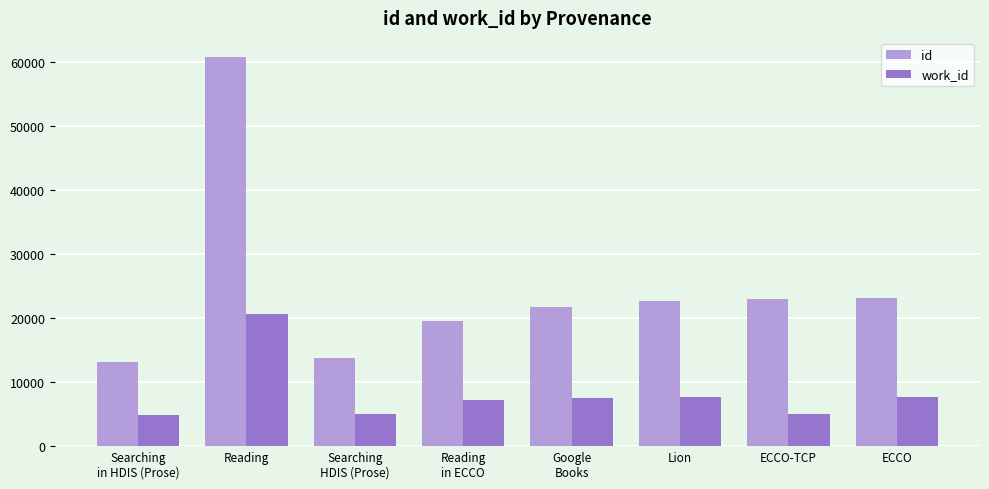

How many bars are there in total?

16